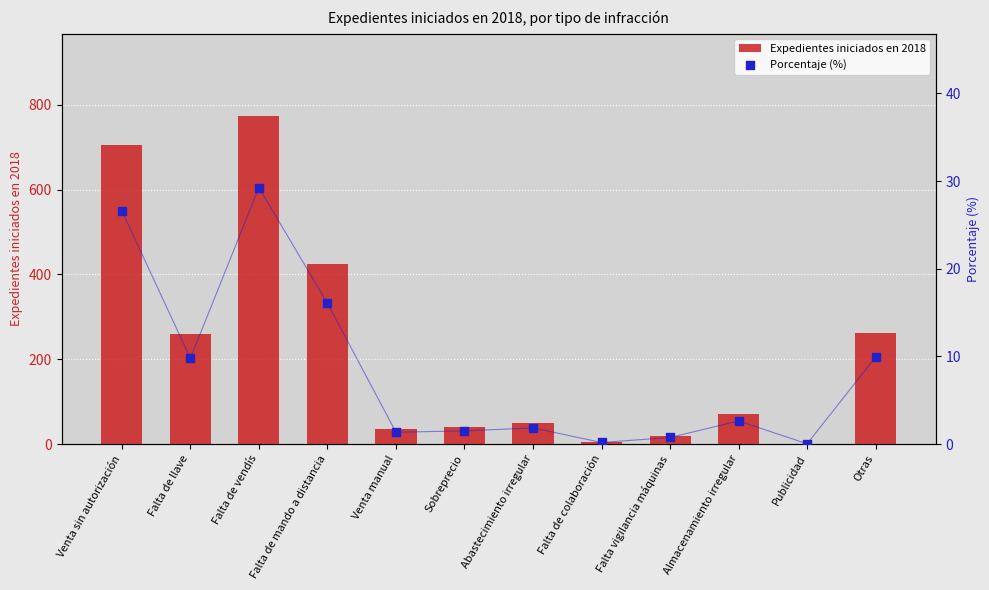

What are all the series names shown in the legend?

Expedientes iniciados en 2018, Porcentaje (%)